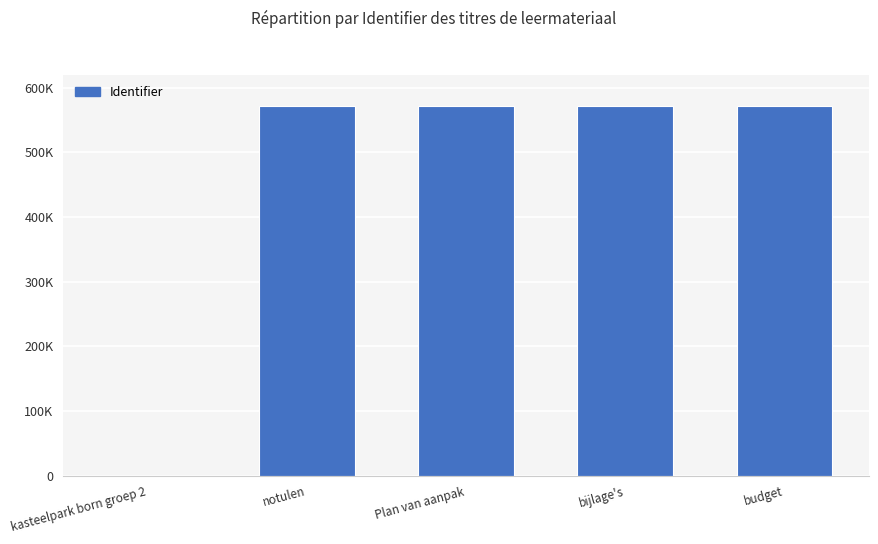

List the labels in order of value, largest first.

budget, bijlage's, Plan van aanpak, notulen, kasteelpark born groep 2